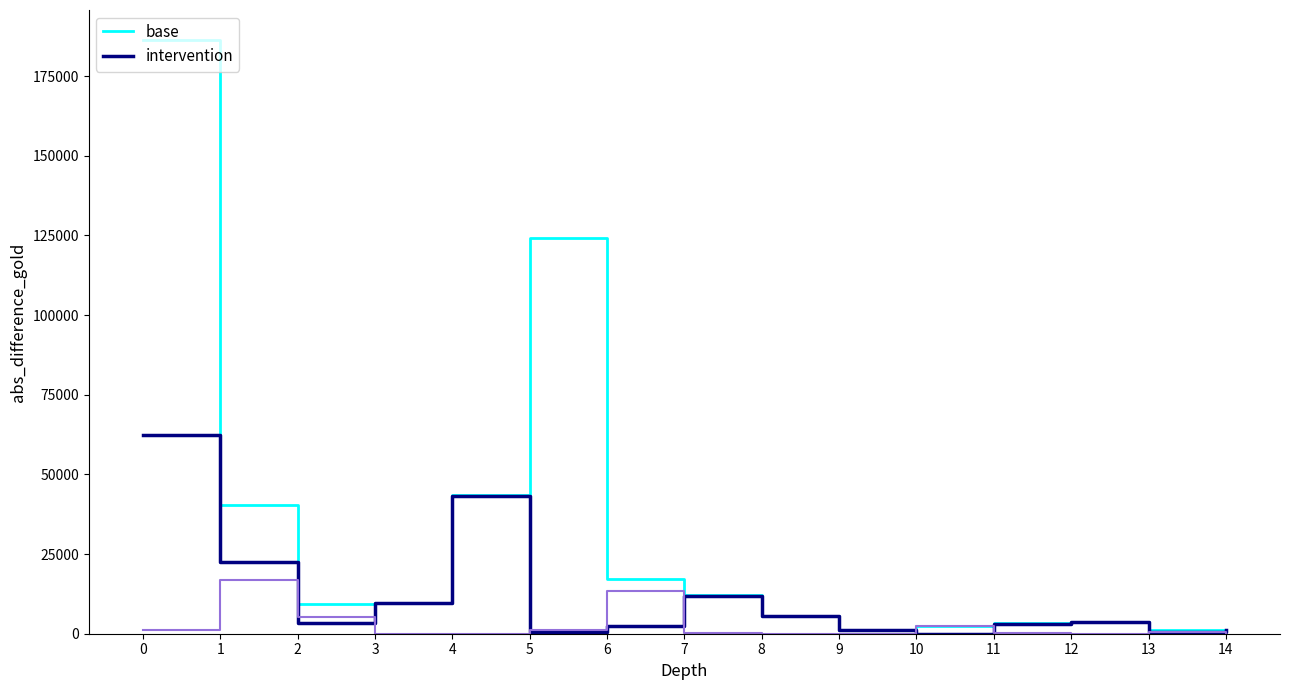

What is the maximum value shown in the chart?

186418